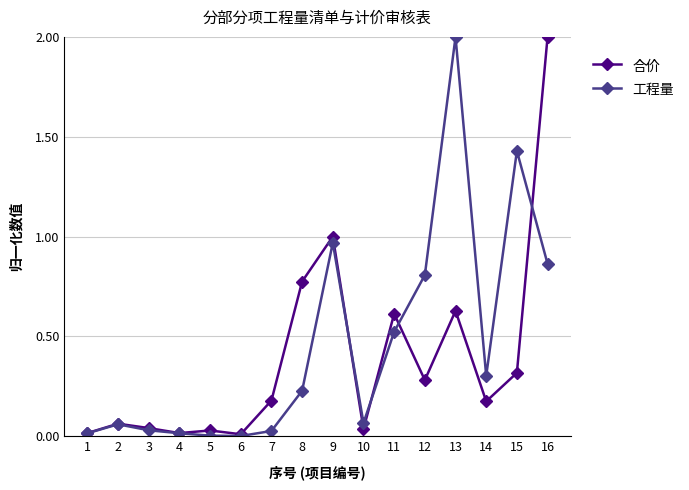

What are all the series names shown in the legend?

合价, 工程量